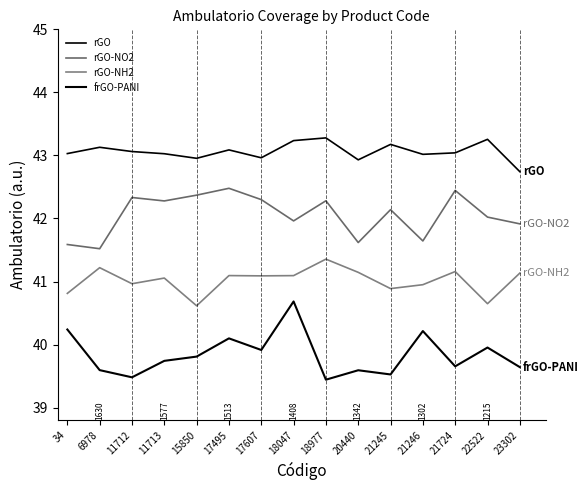

Where does the rGO-NH2 series first go above 41?

6978